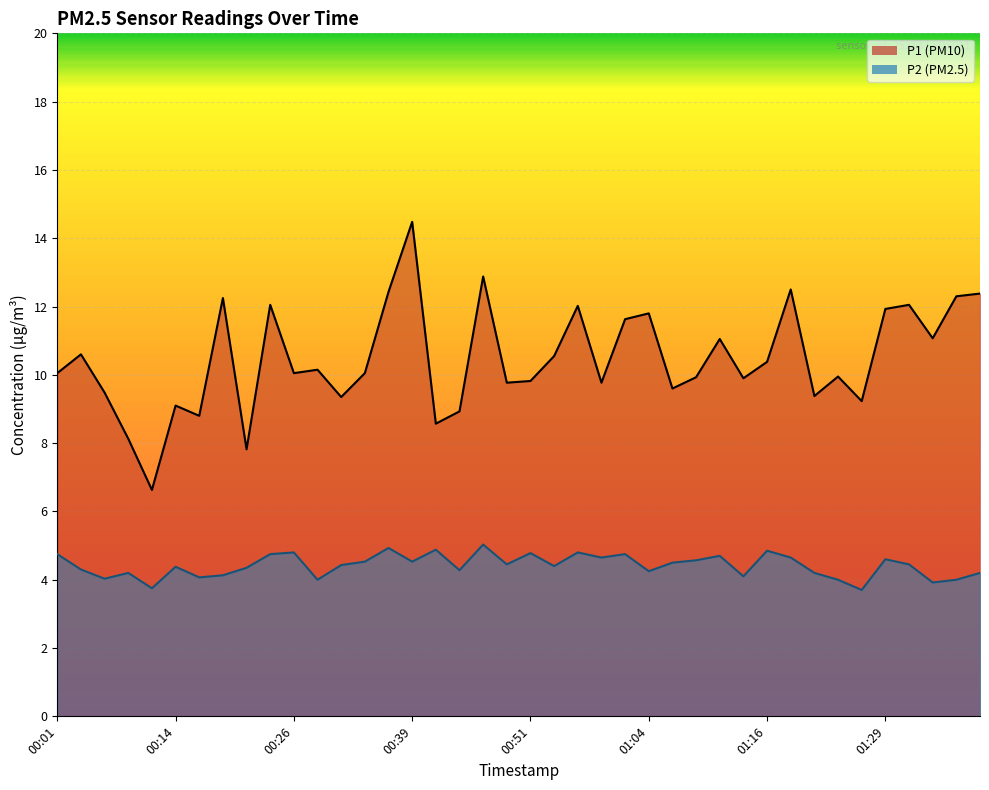

Is it true that P2 equals 6.7 at 00:01?

False